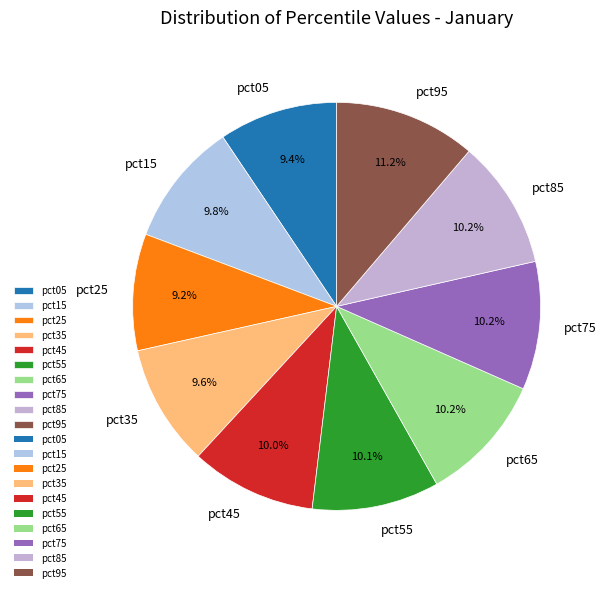

Which category has the biggest portion of the pie?

pct95